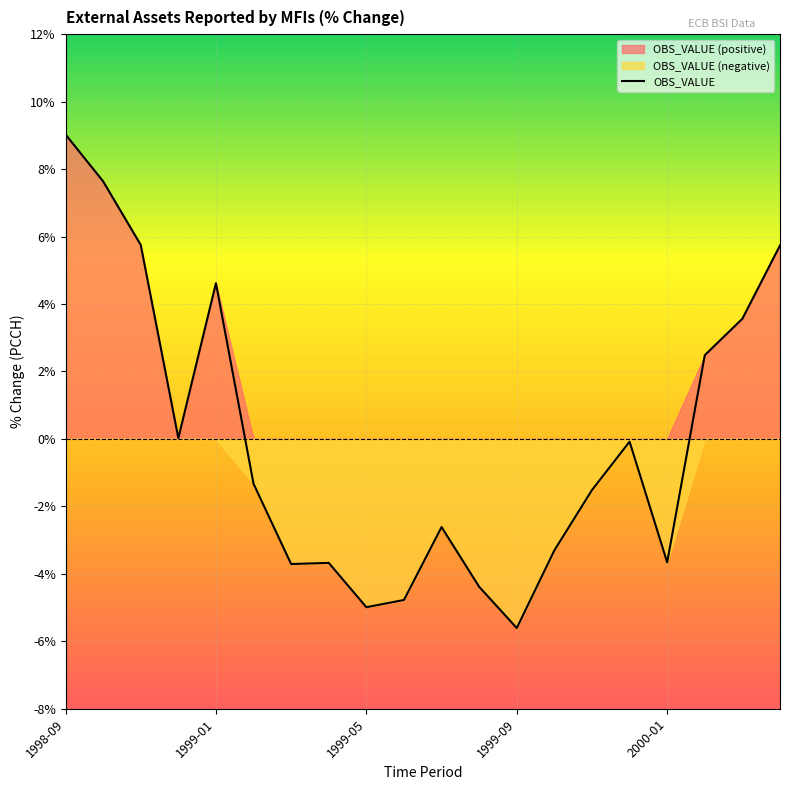

The value of OBS_VALUE at 1999-09 is -5.6. True or false?

True